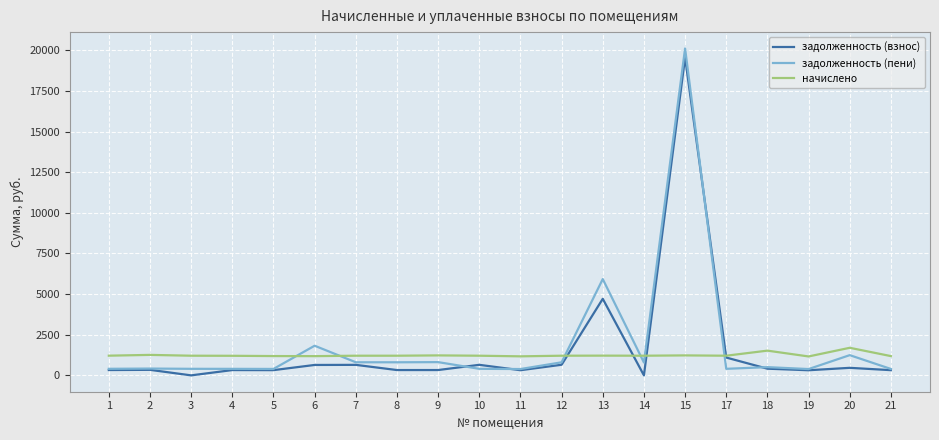

How many values in the начислено series are below 1209?

6